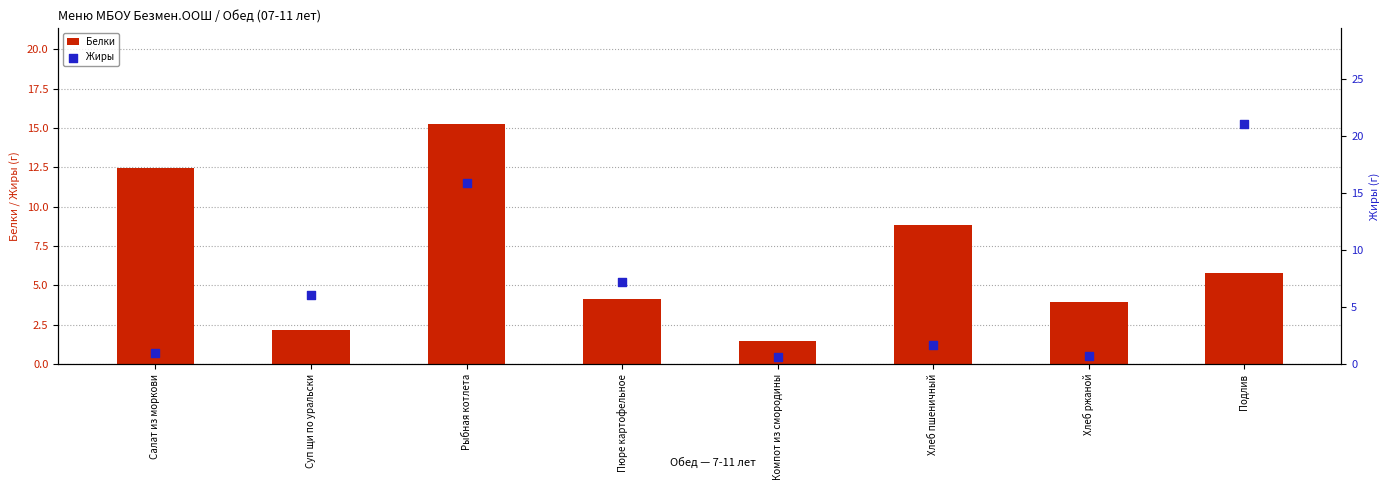

Which series has the widest spread of Y values?

Жиры